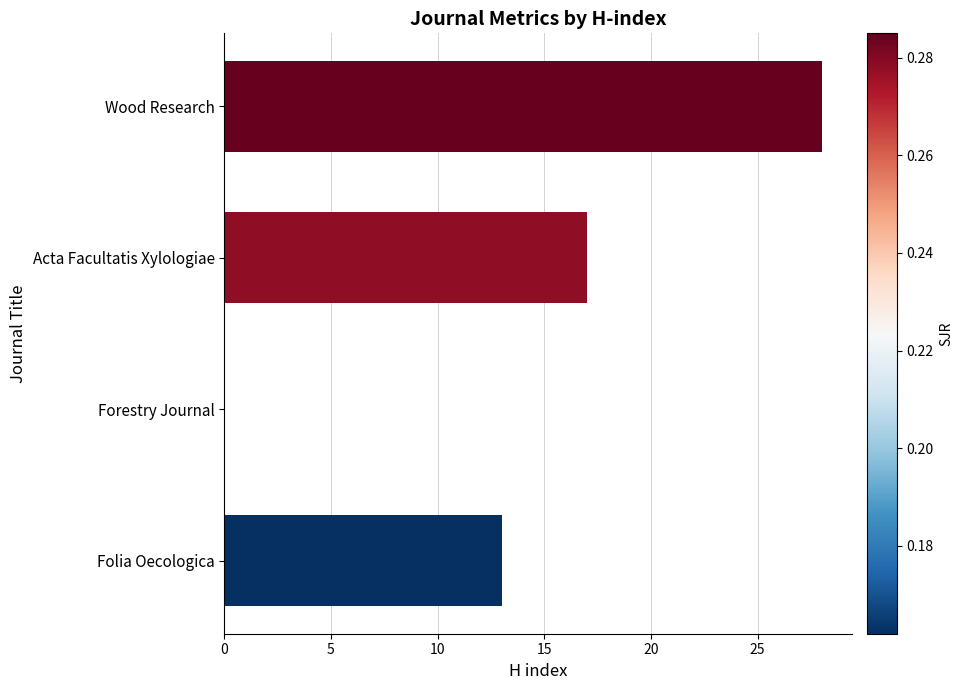

Which has a higher value, Acta Facultatis Xylologiae or Folia Oecologica?

Acta Facultatis Xylologiae